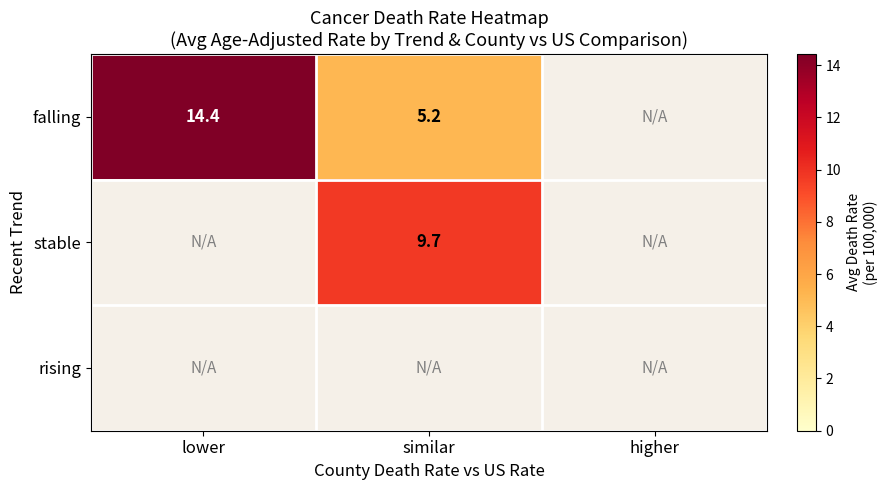

What is the approximate value of falling at similar?

5.2